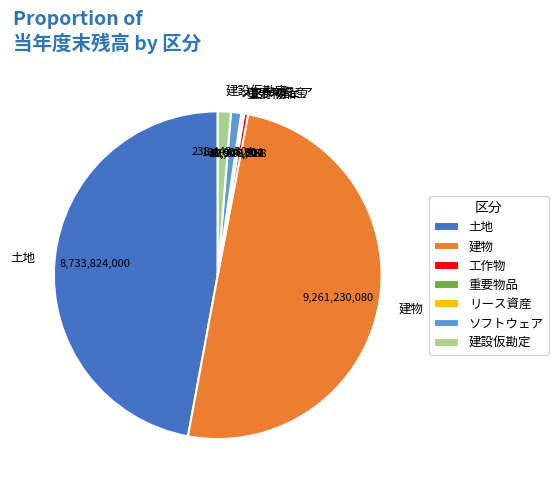

Which slice is the largest?

建物